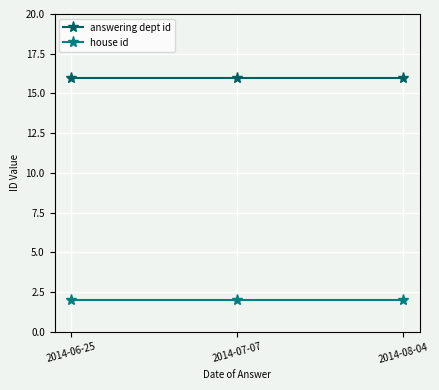

What is the total value across all series at 2014-08-04?

18